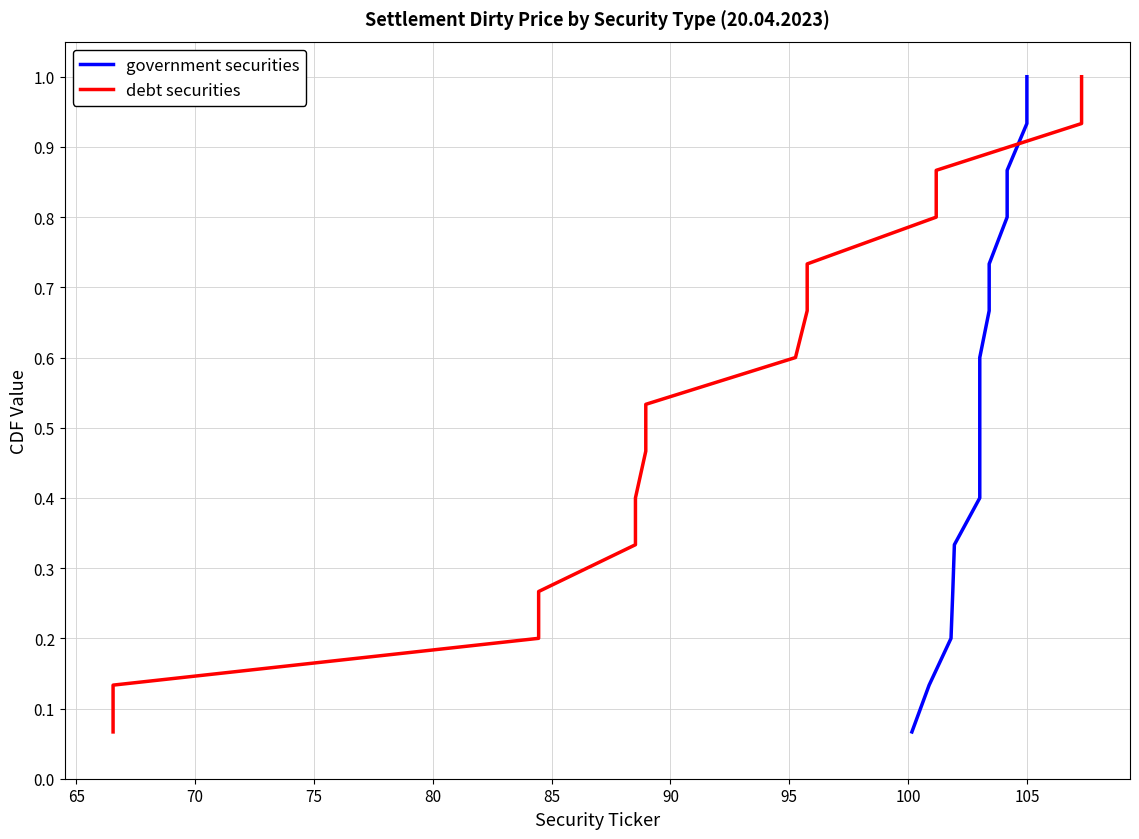

The government securities series shows 1.0 at 100. True or false?

False